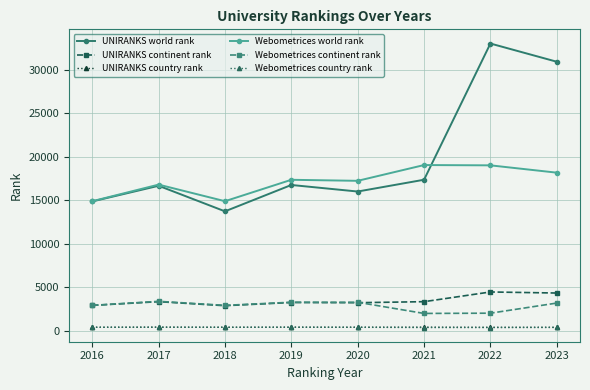

Is this an area chart (filled region under the line)?

No